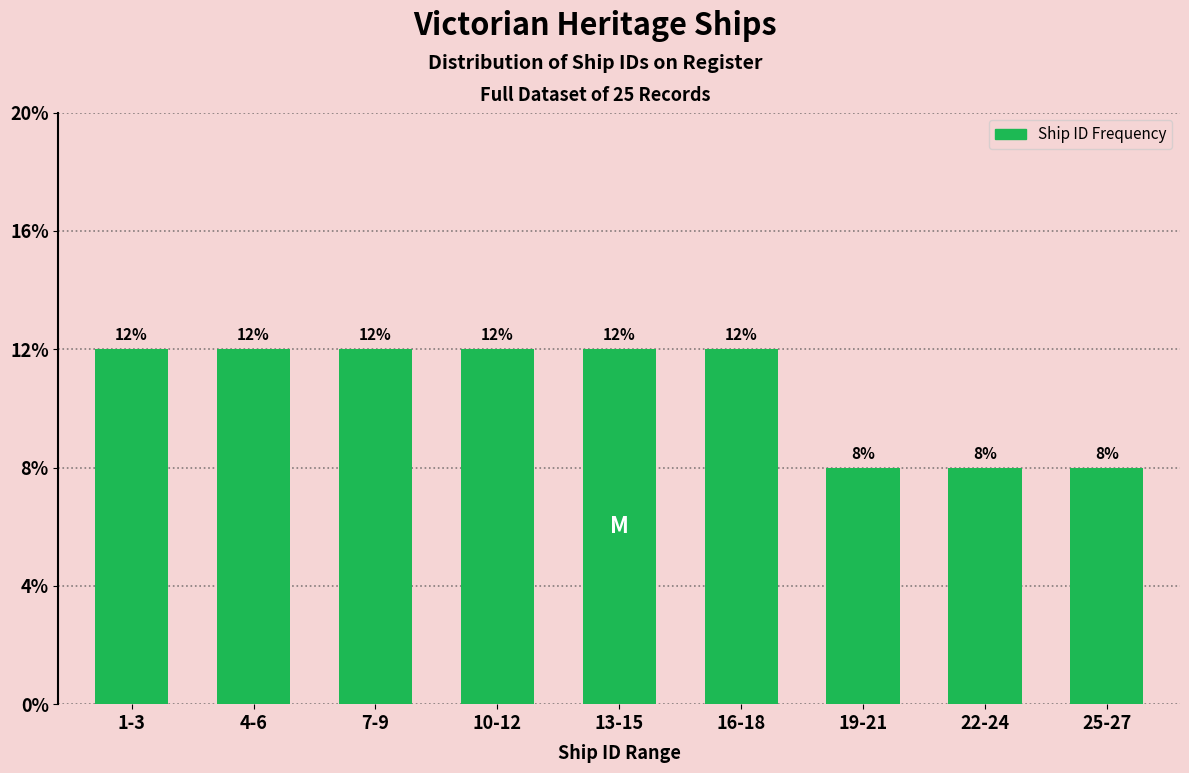

Reading right to left, what are all the values shown in this chart?

25-27=8	22-24=8	19-21=8	16-18=12	13-15=12	10-12=12	7-9=12	4-6=12	1-3=12